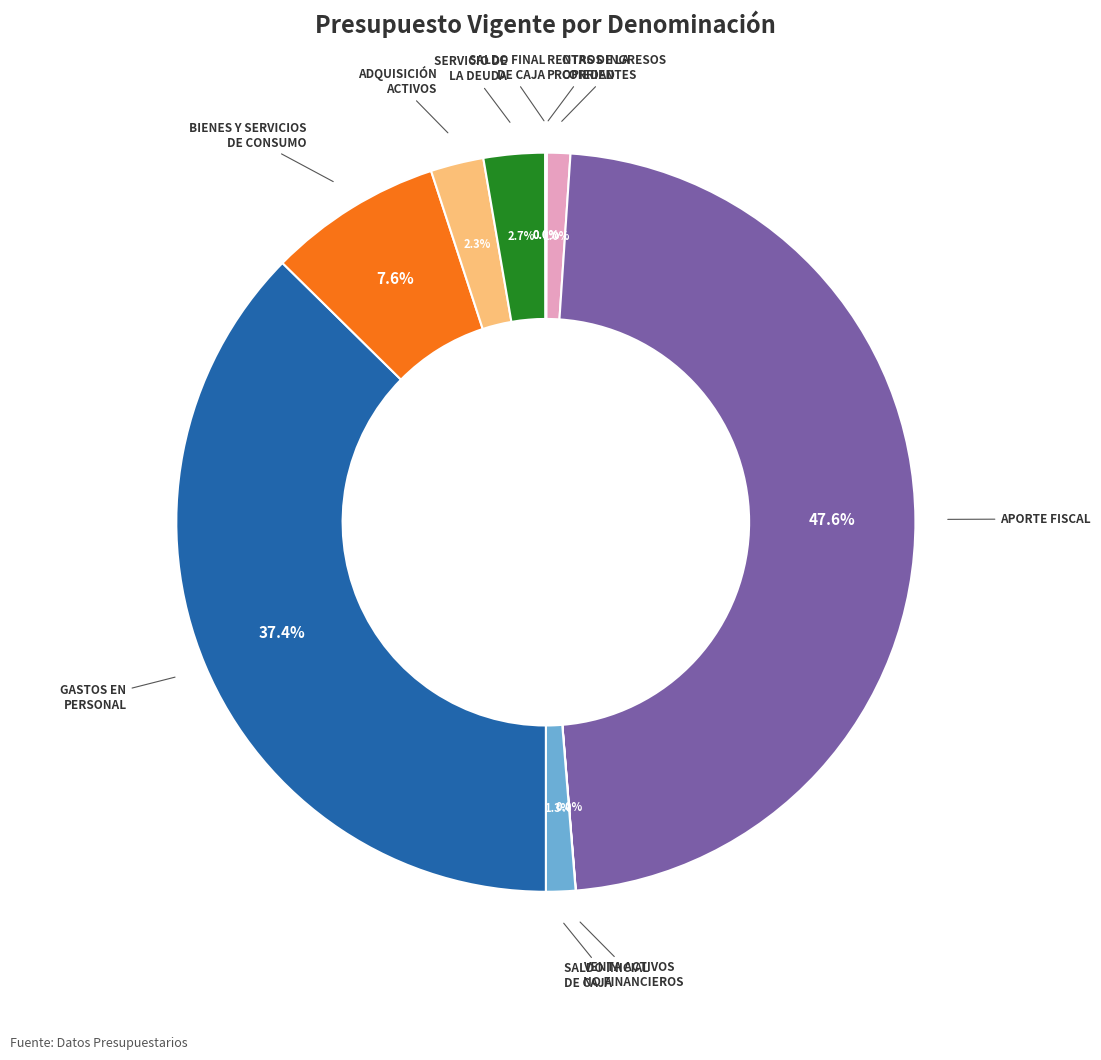

Does any single category account for the majority?

No